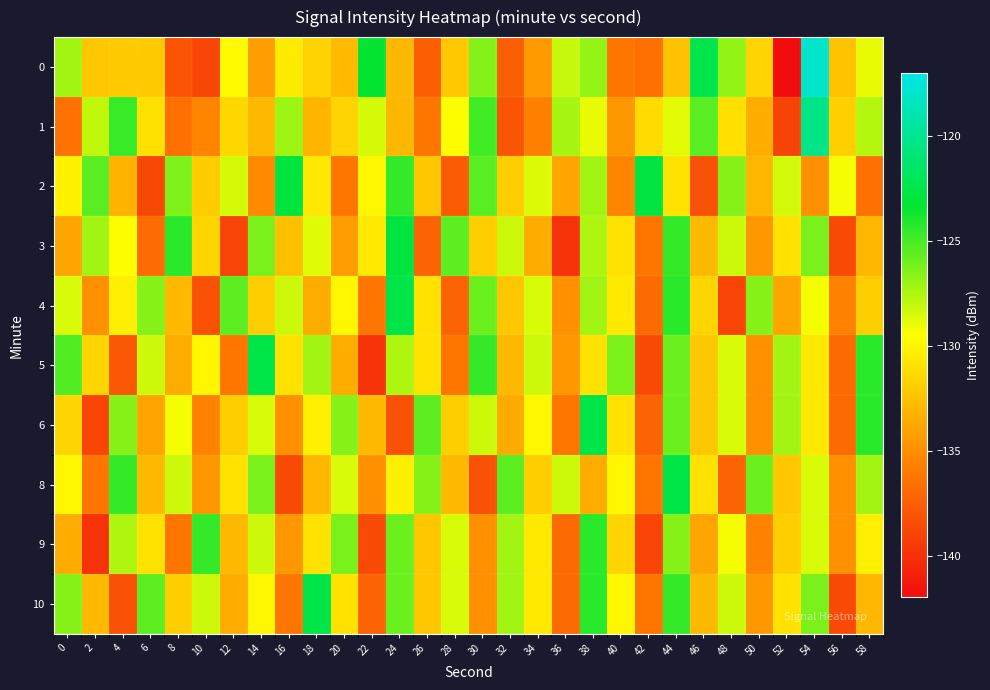

Reading left to right, list all the values displayed in this chart.

0: 0=-127.2	2=-132.2	4=-132.0	6=-132.0	8=-138.1	10=-138.9	12=-129.7	14=-134.2	16=-130.5	18=-131.6	20=-132.8	22=-123.4	24=-132.9	26=-137.5	28=-132.1	30=-126.5	32=-137.5	34=-134.4	36=-128.1	38=-126.9	40=-136.2	42=-136.6	44=-132.5	46=-122.4	48=-126.8	50=-131.6	52=-142.0	54=-117.9	56=-132.4	58=-129.0
1: 0=-136.4	2=-128.0	4=-124.6	6=-130.9	8=-136.5	10=-135.4	12=-131.4	14=-132.9	16=-127.1	18=-133.1	20=-131.6	22=-128.4	24=-133.0	26=-136.2	28=-129.5	30=-124.9	32=-138.0	34=-135.7	36=-127.3	38=-129.0	40=-134.6	42=-131.2	44=-128.8	46=-125.4	48=-131.0	50=-133.4	52=-139.0	54=-120.3	56=-131.8	58=-127.6
2: 0=-130.1	2=-125.4	4=-133.2	6=-138.8	8=-126.3	10=-132.0	12=-128.5	14=-135.2	16=-122.9	18=-130.5	20=-136.2	22=-129.9	24=-124.5	26=-132.2	28=-137.7	30=-125.4	32=-131.9	34=-128.7	36=-133.8	38=-127.2	40=-135.4	42=-122.8	44=-130.9	46=-138.2	48=-126.5	50=-133.0	52=-128.3	54=-134.9	56=-129.2	58=-136.5
3: 0=-133.9	2=-127.2	4=-129.5	6=-136.8	8=-124.2	10=-131.5	12=-138.9	14=-126.2	16=-132.5	18=-128.8	20=-134.2	22=-130.5	24=-122.9	26=-137.2	28=-125.5	30=-131.9	32=-128.2	34=-133.5	36=-139.9	38=-127.5	40=-130.9	42=-136.2	44=-124.5	46=-132.9	48=-128.2	50=-134.5	52=-130.9	54=-126.2	56=-138.5	58=-133.0
4: 0=-128.5	2=-134.9	4=-130.2	6=-126.5	8=-132.9	10=-138.2	12=-125.5	14=-131.9	16=-128.2	18=-133.5	20=-129.9	22=-136.2	24=-122.5	26=-130.9	28=-137.2	30=-125.9	32=-132.2	34=-128.5	36=-134.9	38=-127.2	40=-130.5	42=-136.9	44=-124.2	46=-131.5	48=-138.9	50=-126.5	52=-133.9	54=-129.2	56=-135.5	58=-131.9
5: 0=-125.2	2=-131.5	4=-137.9	6=-128.2	8=-133.5	10=-129.9	12=-136.2	14=-122.5	16=-130.9	18=-127.2	20=-133.5	22=-139.9	24=-127.5	26=-130.9	28=-136.2	30=-124.5	32=-132.9	34=-128.2	36=-134.5	38=-130.9	40=-126.2	42=-138.5	44=-125.9	46=-132.2	48=-128.5	50=-134.9	52=-127.2	54=-130.5	56=-136.9	58=-124.2
6: 0=-131.5	2=-138.9	4=-126.5	6=-133.9	8=-129.2	10=-135.5	12=-131.9	14=-128.5	16=-134.9	18=-130.2	20=-126.5	22=-132.9	24=-138.2	26=-125.5	28=-131.9	30=-128.2	32=-133.5	34=-129.9	36=-136.2	38=-122.5	40=-130.9	42=-137.2	44=-125.9	46=-132.2	48=-128.5	50=-134.9	52=-127.2	54=-130.5	56=-136.9	58=-124.2
8: 0=-129.9	2=-136.2	4=-124.5	6=-132.9	8=-128.2	10=-134.5	12=-130.9	14=-126.2	16=-138.5	18=-133.0	20=-128.5	22=-134.9	24=-130.2	26=-126.5	28=-132.9	30=-138.2	32=-125.5	34=-131.9	36=-128.2	38=-133.5	40=-129.9	42=-136.2	44=-122.5	46=-130.9	48=-137.2	50=-125.9	52=-132.2	54=-128.5	56=-134.9	58=-127.2
9: 0=-133.5	2=-139.9	4=-127.5	6=-130.9	8=-136.2	10=-124.5	12=-132.9	14=-128.2	16=-134.5	18=-130.9	20=-126.2	22=-138.5	24=-125.9	26=-132.2	28=-128.5	30=-134.9	32=-127.2	34=-130.5	36=-136.9	38=-124.2	40=-131.5	42=-138.9	44=-126.5	46=-133.9	48=-129.2	50=-135.5	52=-131.9	54=-128.5	56=-134.9	58=-130.2
10: 0=-126.5	2=-132.9	4=-138.2	6=-125.5	8=-131.9	10=-128.2	12=-133.5	14=-129.9	16=-136.2	18=-122.5	20=-130.9	22=-137.2	24=-125.9	26=-132.2	28=-128.5	30=-134.9	32=-127.2	34=-130.5	36=-136.9	38=-124.2	40=-129.9	42=-136.2	44=-124.5	46=-132.9	48=-128.2	50=-134.5	52=-130.9	54=-126.2	56=-138.5	58=-133.0